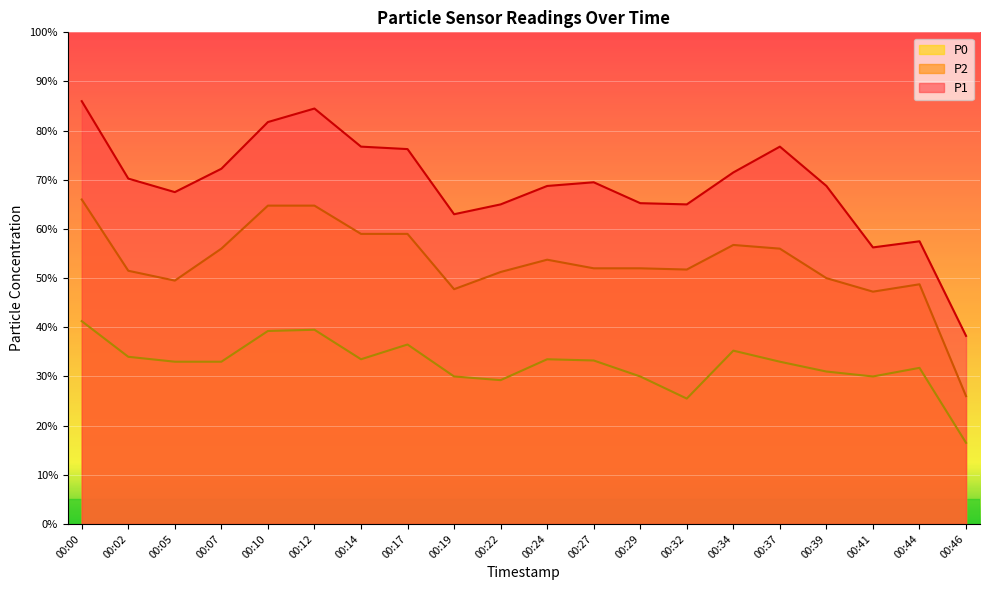

What is the value of the P2 point at the 12th from the left?

52.0